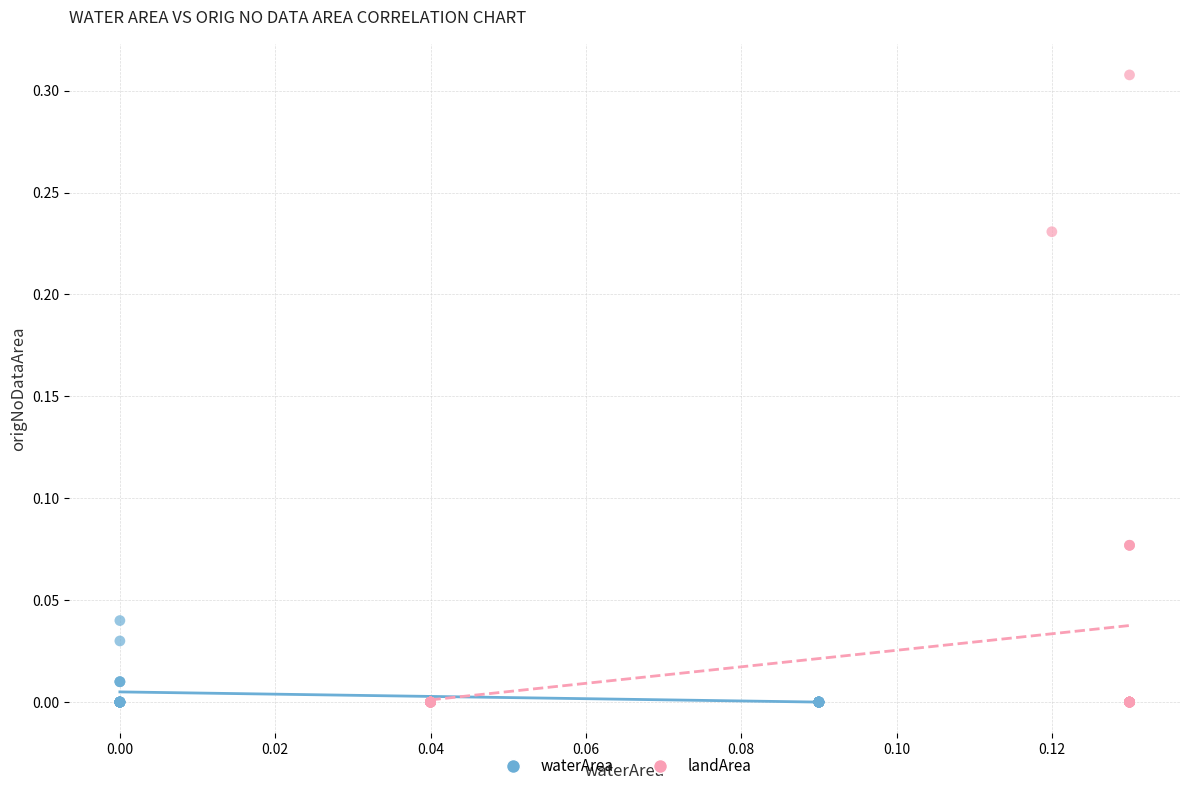

Which series reaches the maximum Y coordinate?

landArea